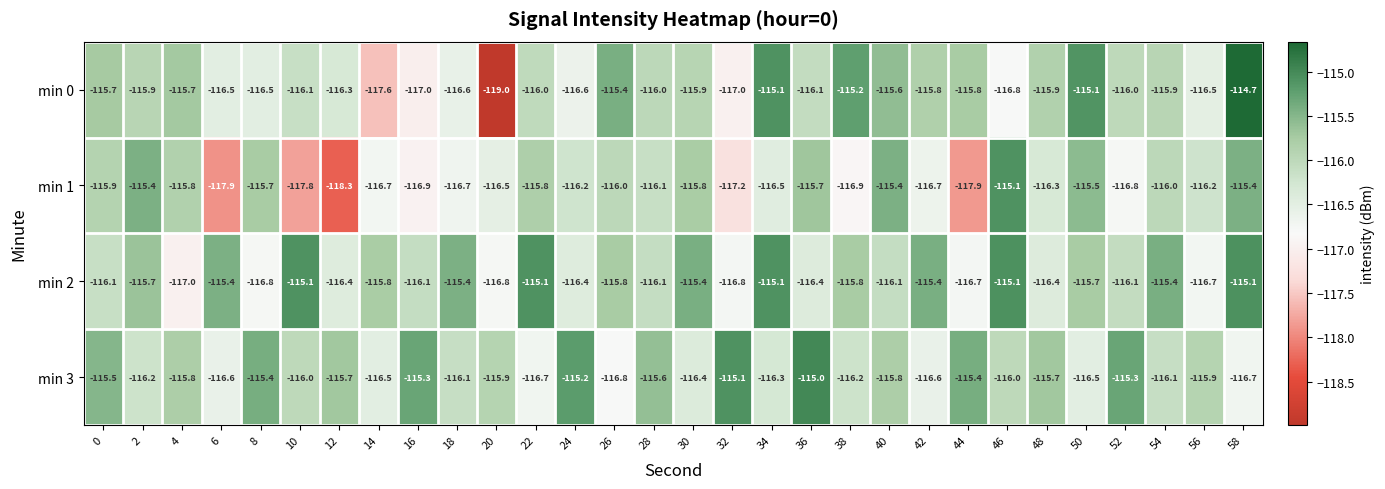

What is the sum of the min 0 values at 18 and 54?

-232.5